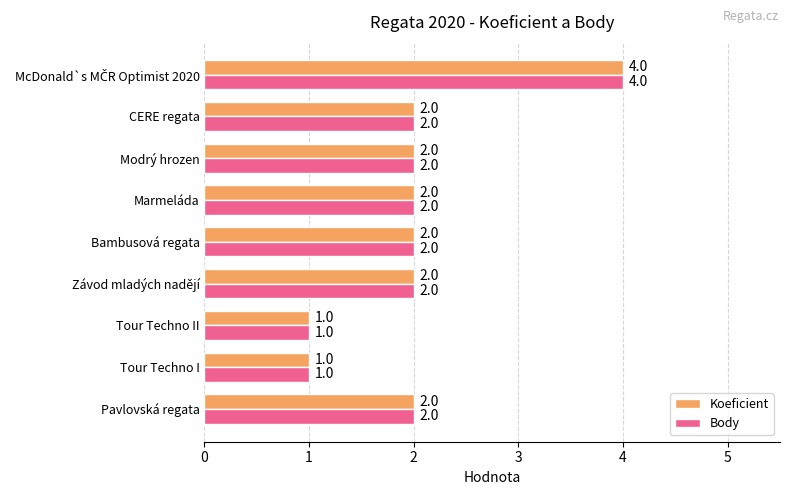

The value of Body at Tour Techno I is 1. True or false?

True